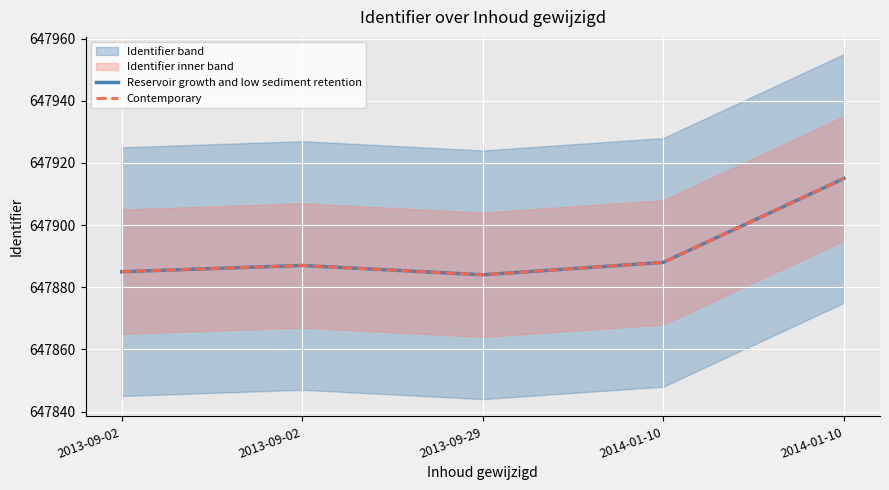

At 2013-09-29, list the series in order from largest to smallest.

Reservoir growth and low sediment retention, Contemporary